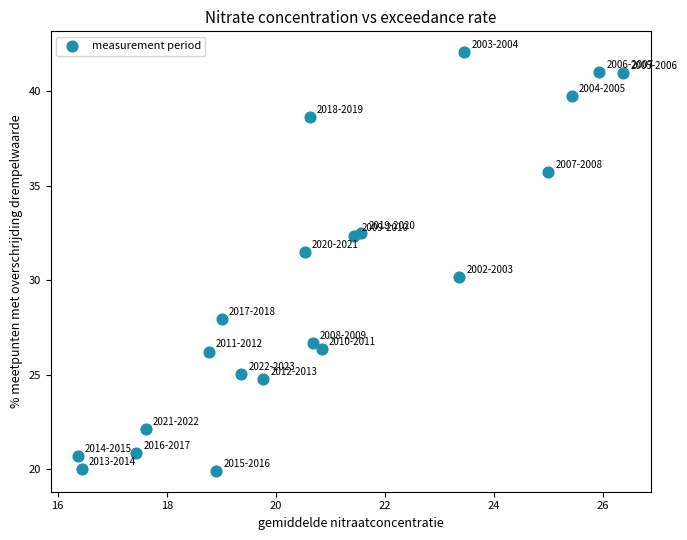

What is the range of Y values (max minus min)?

22.1